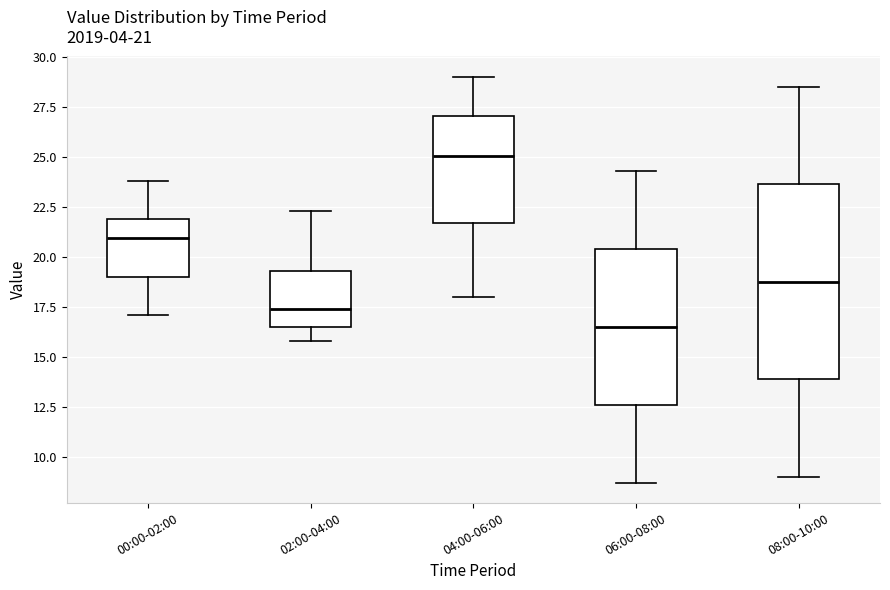

Which box is the tallest, from its lower edge to its upper edge?

08:00-10:00